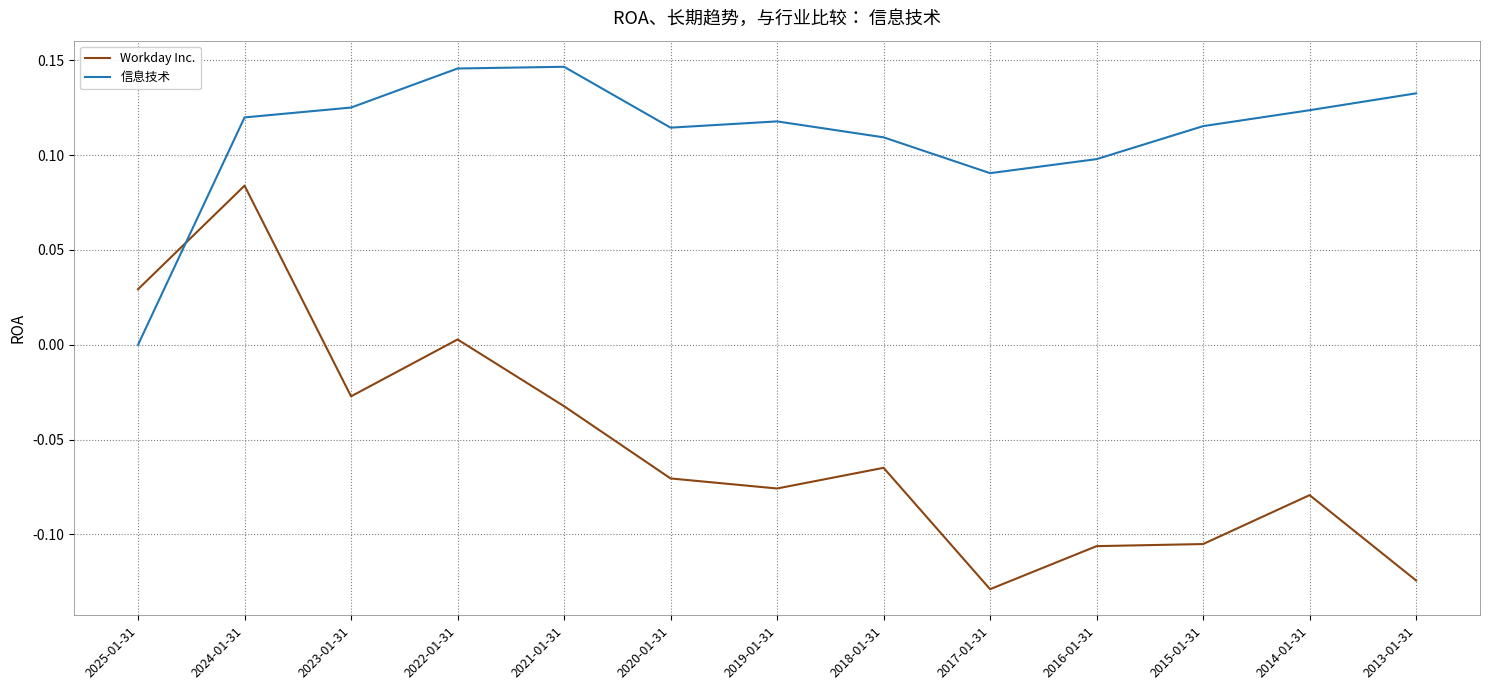

In Workday Inc., how many points are lower than both neighbors (excluding endpoints)?

3